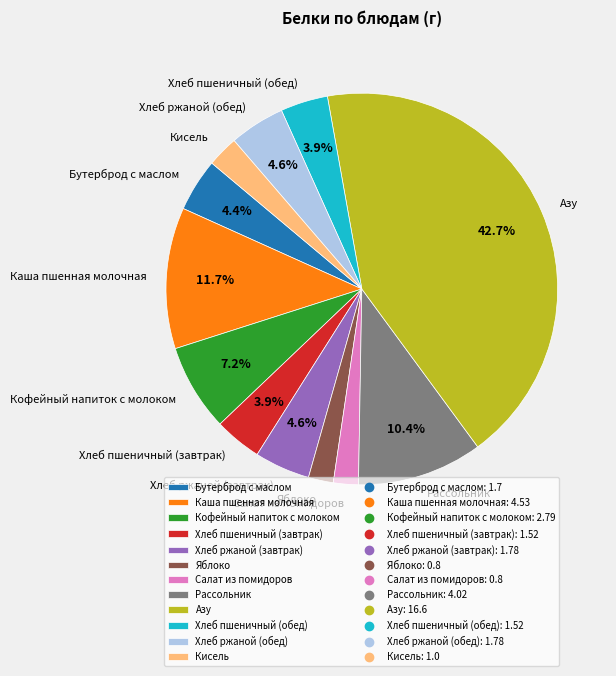

Is Хлеб ржаной (завтрак) the majority of the pie?

No